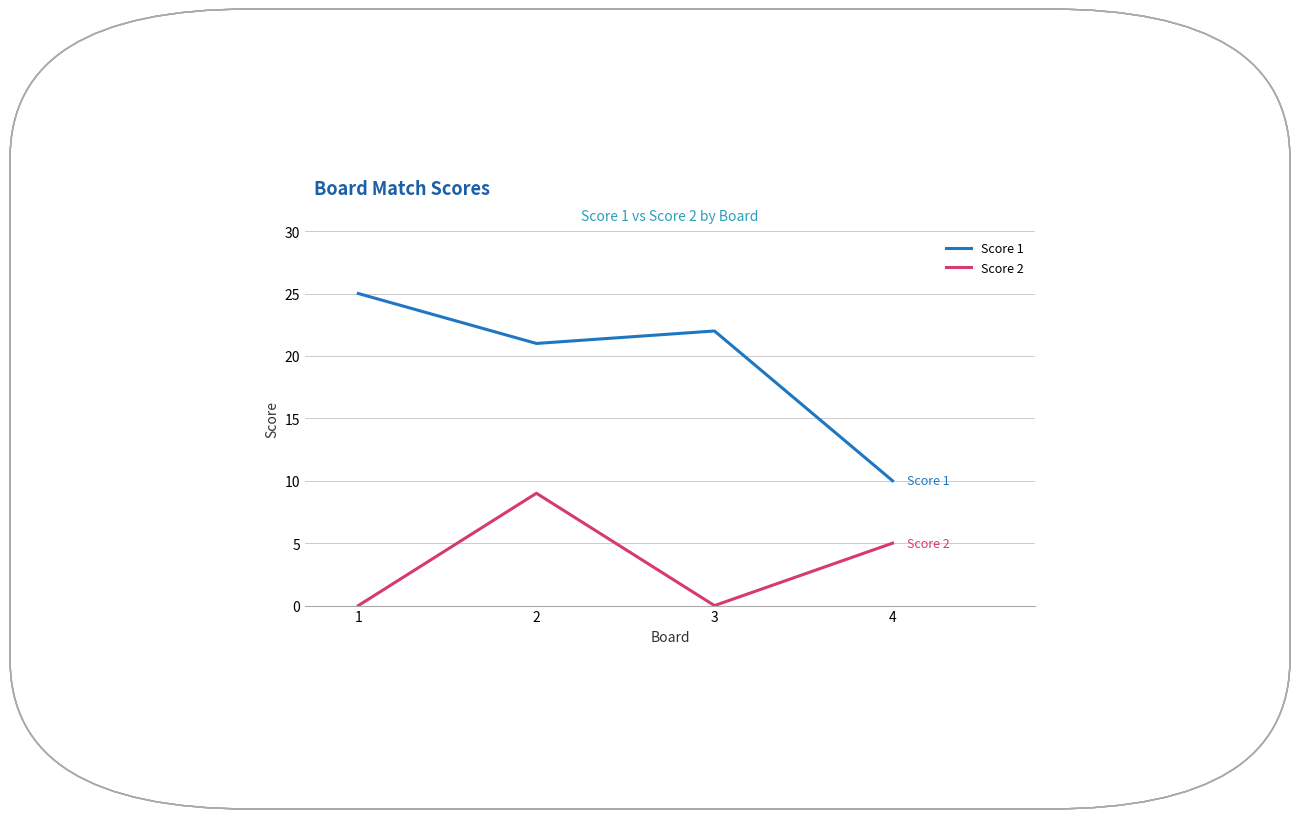

True or false: Score 2 has a value of 5 at 4.

True